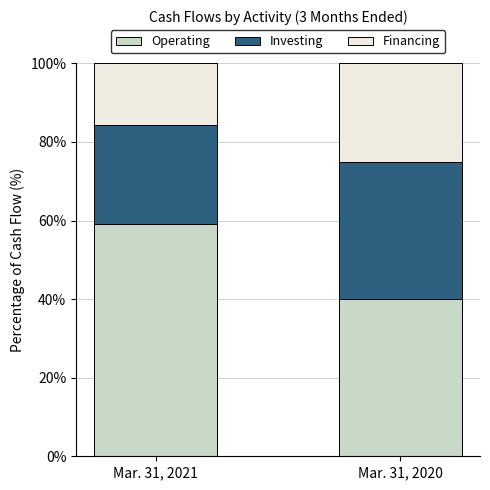

The value of Operating at Mar. 31, 2021 is 30.6. True or false?

False